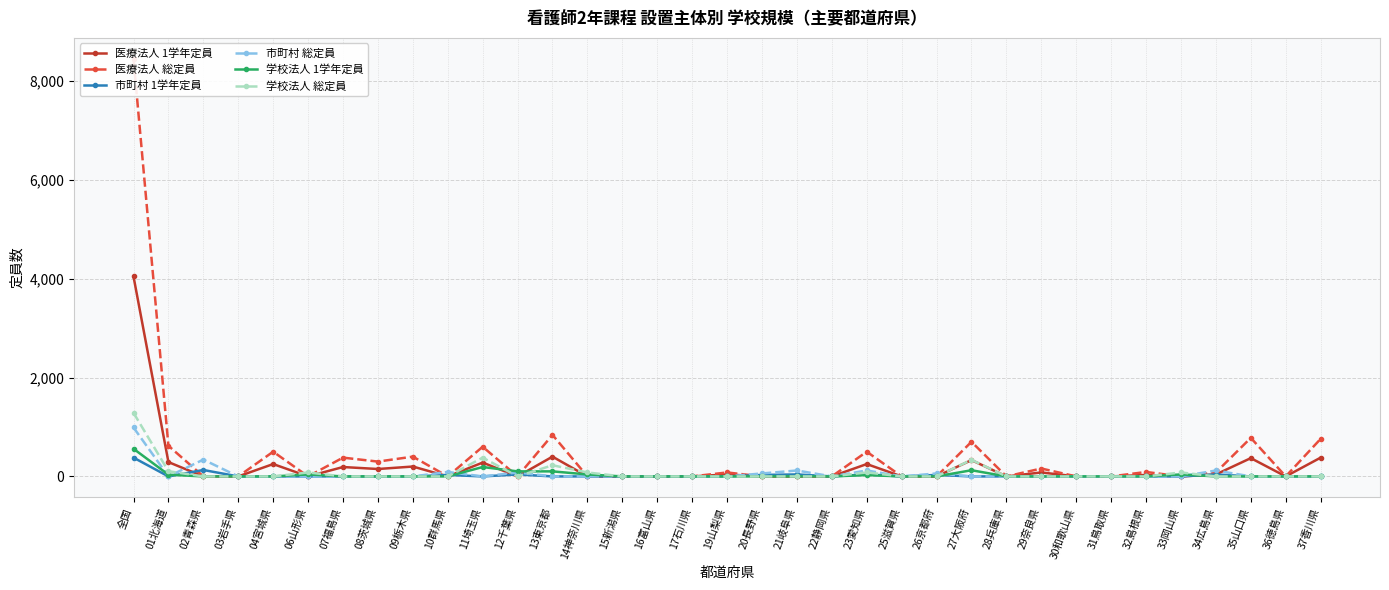

Which label corresponds to the largest value in the chart?

全国